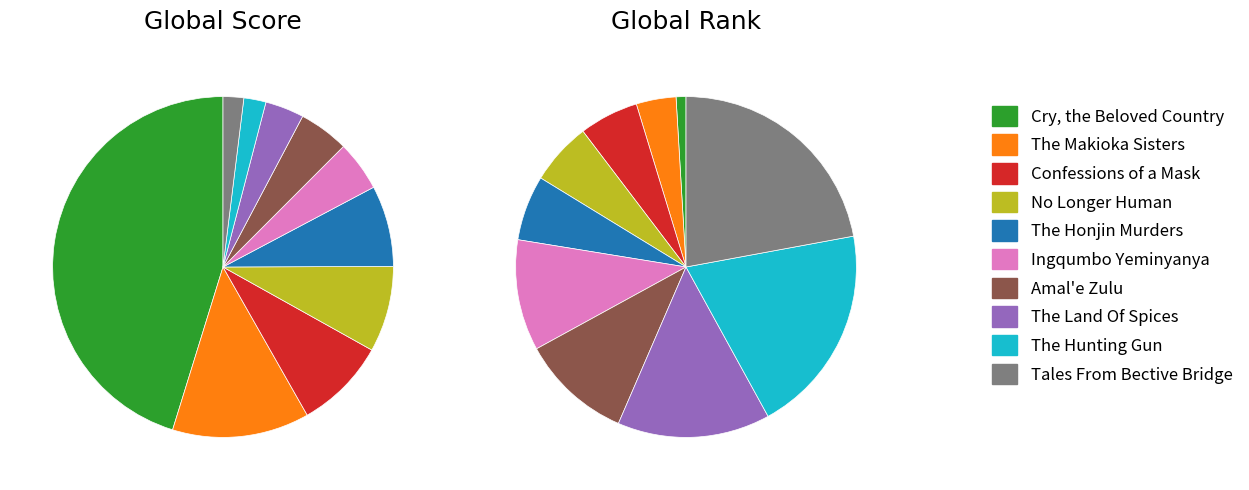

How much of the chart is everything except Cry, the Beloved Country?

54.8%